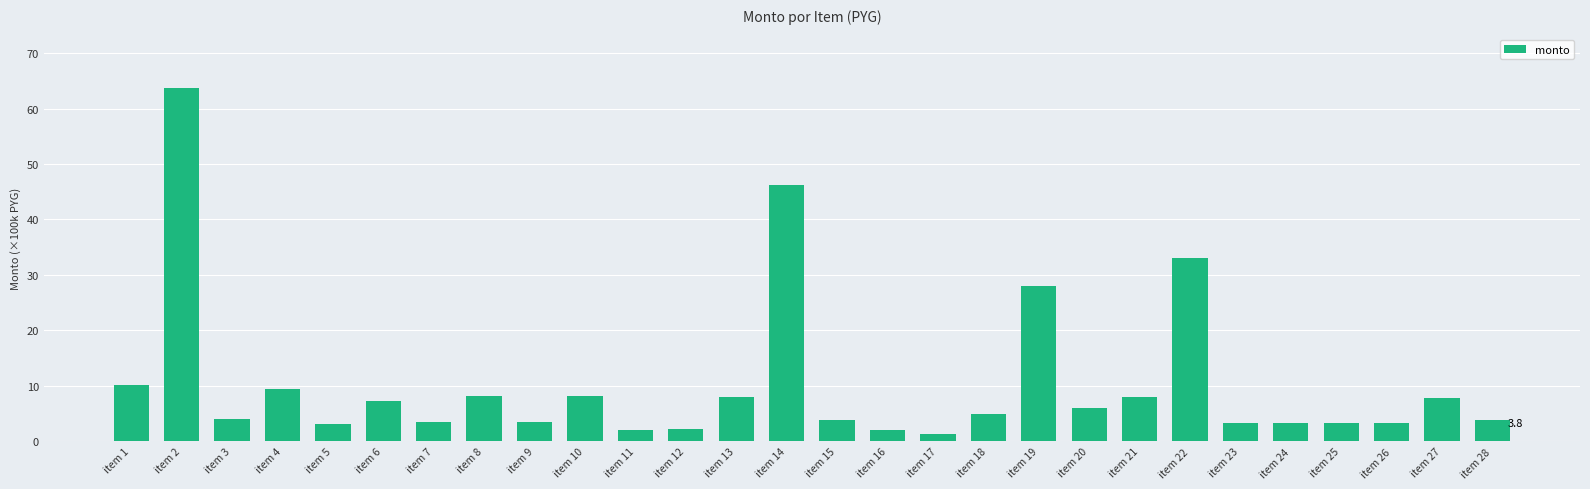

Which has a higher value, item 24 or item 17?

item 24